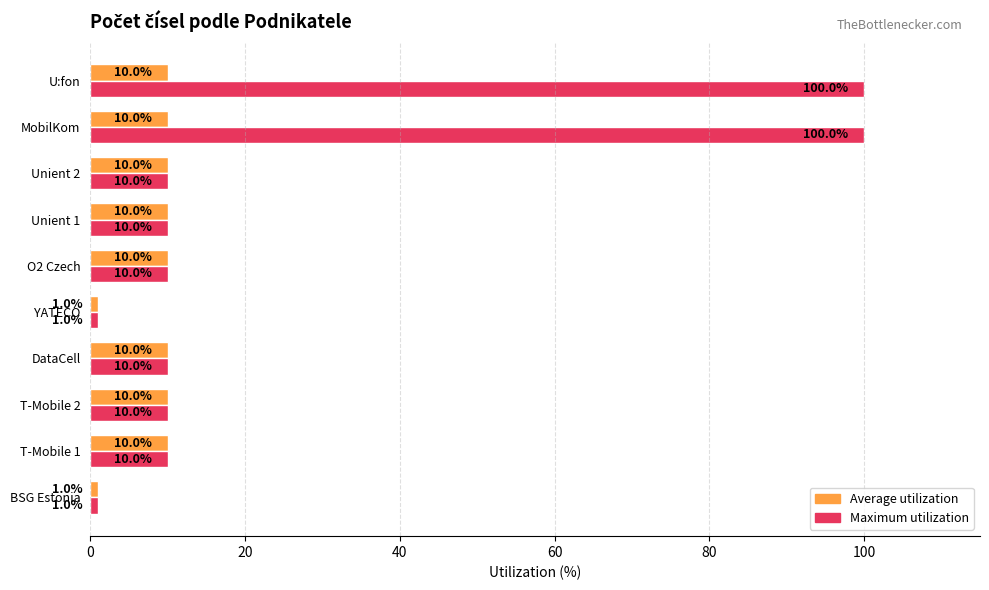

How many series are shown in this chart?

2